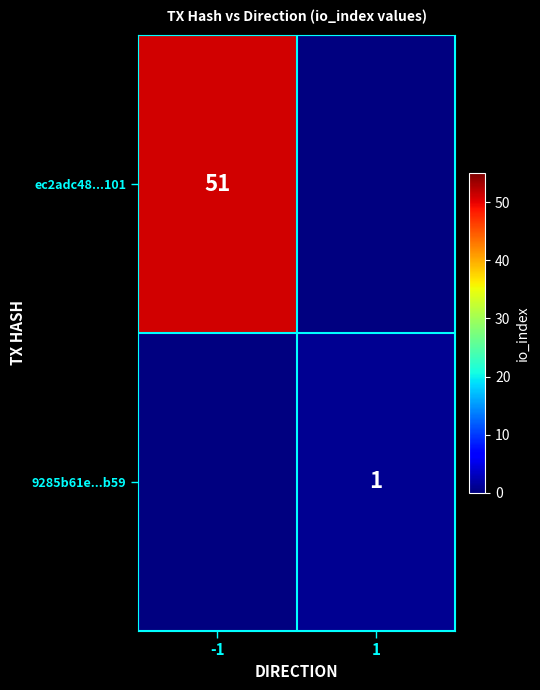

Is it true that 9285b61e...b59 equals 1 at 1?

True